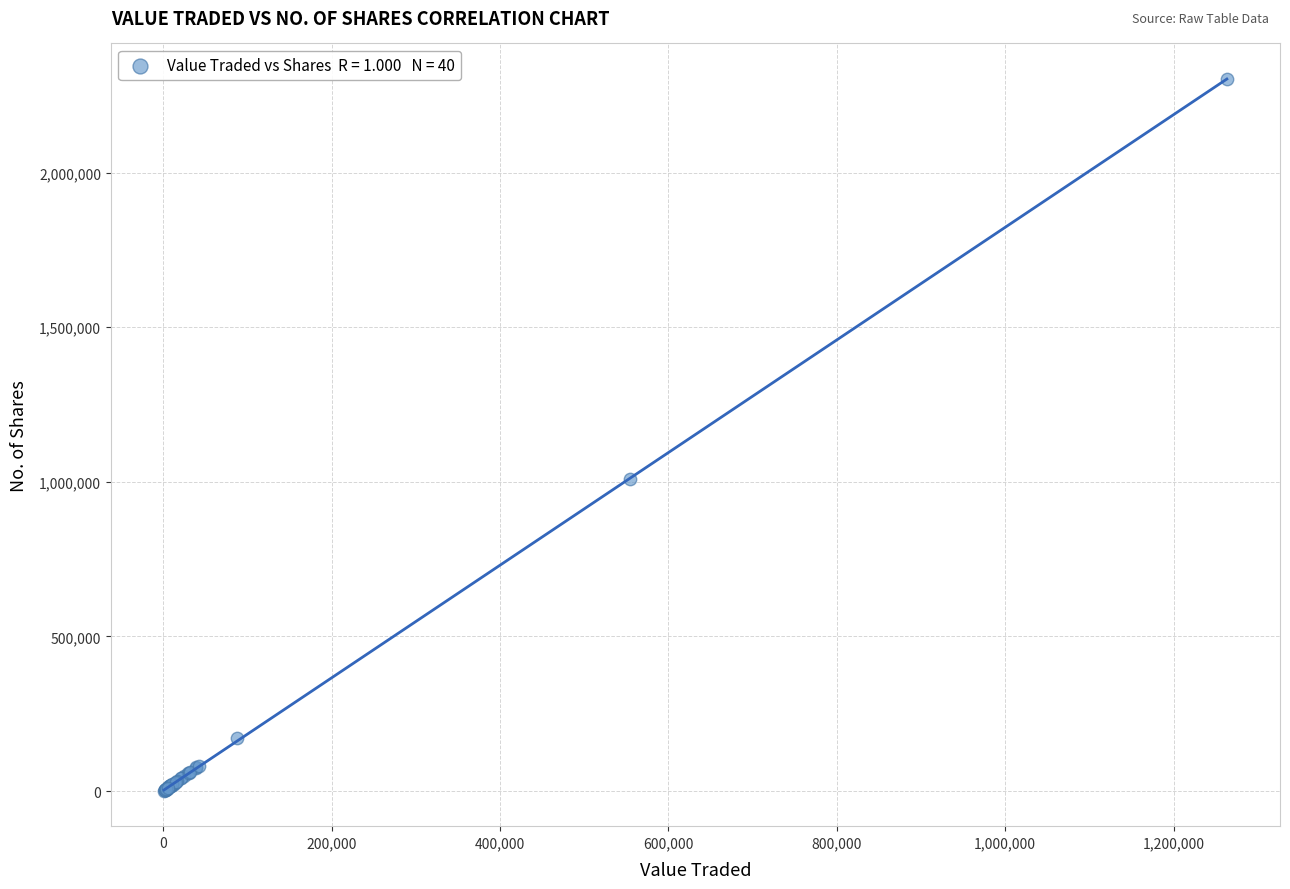

What Y value in the scatter plot is closest to 1151643?

1010830